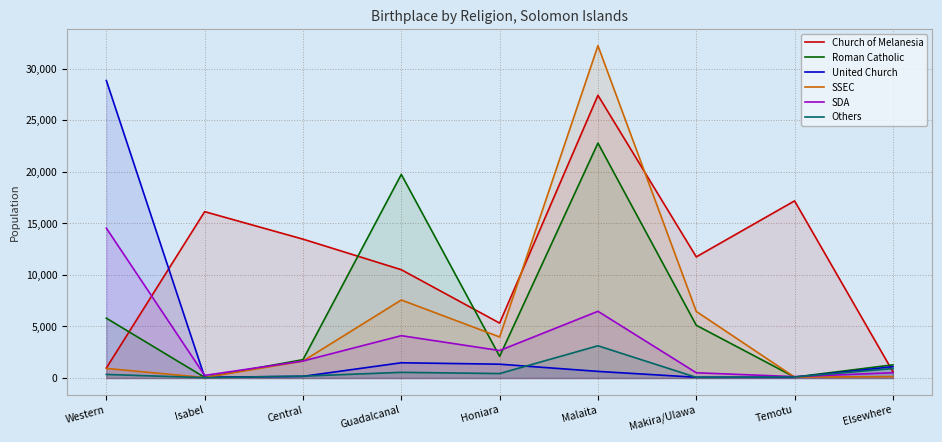

How many values in the United Church series are below 643?

4